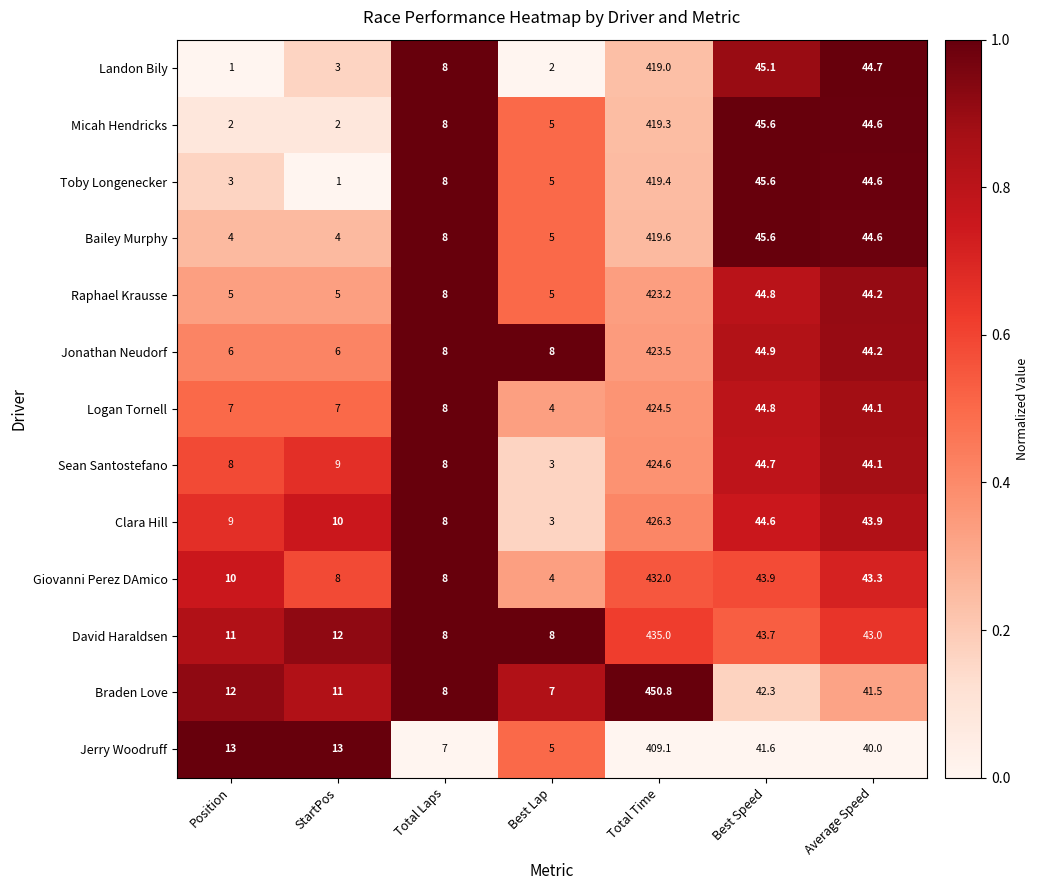

Rank the series by their maximum value, from highest to lowest.

Braden Love, David Haraldsen, Giovanni Perez DAmico, Clara Hill, Sean Santostefano, Logan Tornell, Jonathan Neudorf, Raphael Krausse, Bailey Murphy, Toby Longenecker, Micah Hendricks, Landon Bily, Jerry Woodruff